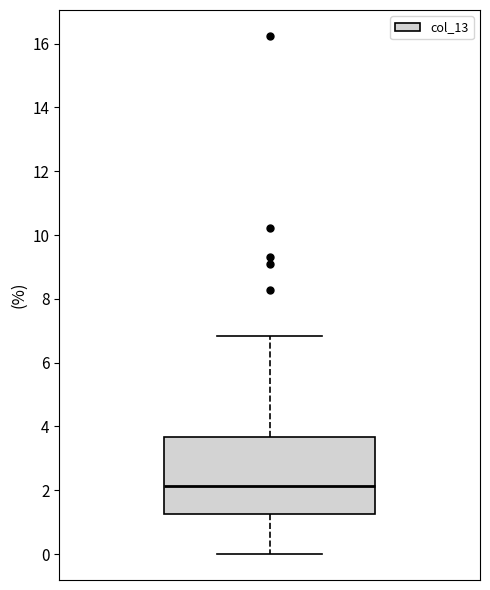

Read this box plot against the y-axis: the position of the median line, the range covered by the box, and the ends of both whiskers. The values are not printed on the chart, so give them approximately, as read against the axis.

median 2.2, box 1.2 to 3.6, whiskers 0.0 to 6.8